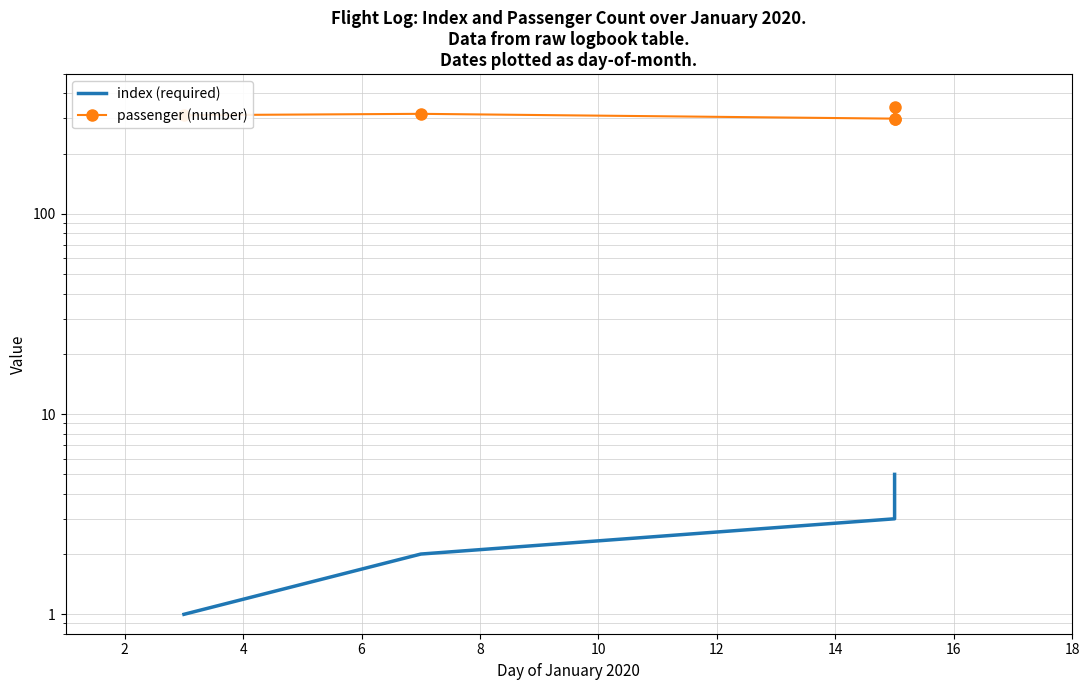

True or false: index (required) has more than 2 points higher than both neighbors.

False